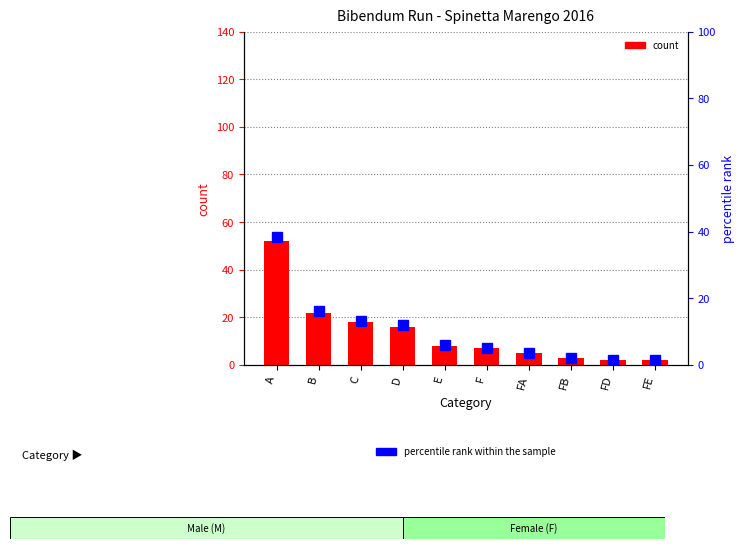

What is the difference between the count values at B and A?

30.0